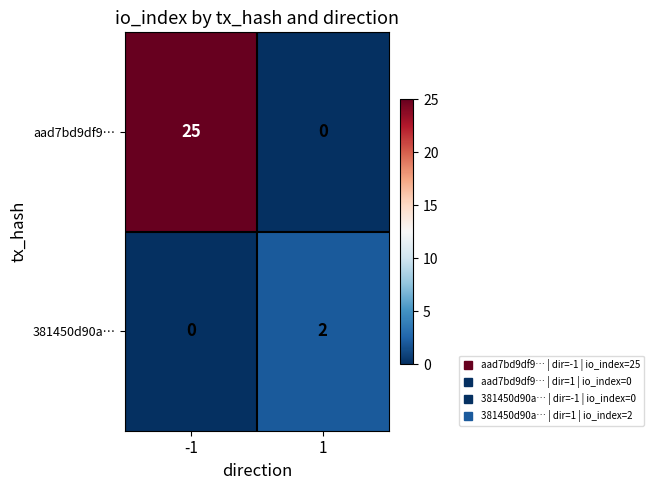

Reading right to left, list all the values displayed in this chart.

aad7bd9df9…: 0	25
381450d90a…: 2	0